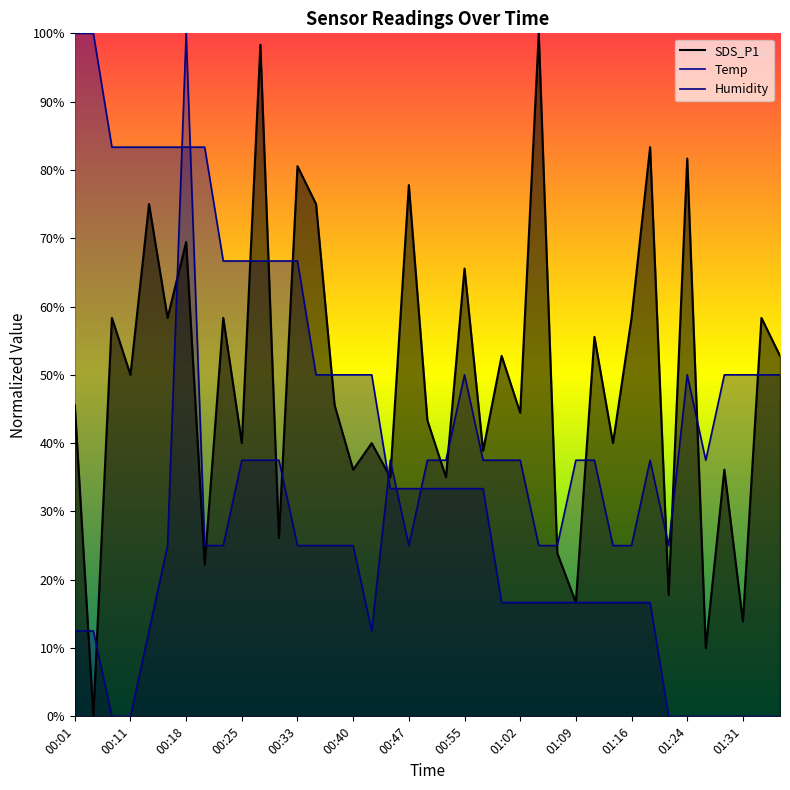

What is the sum of the SDS_P1 values at 01:04 and 01:16?

1.6